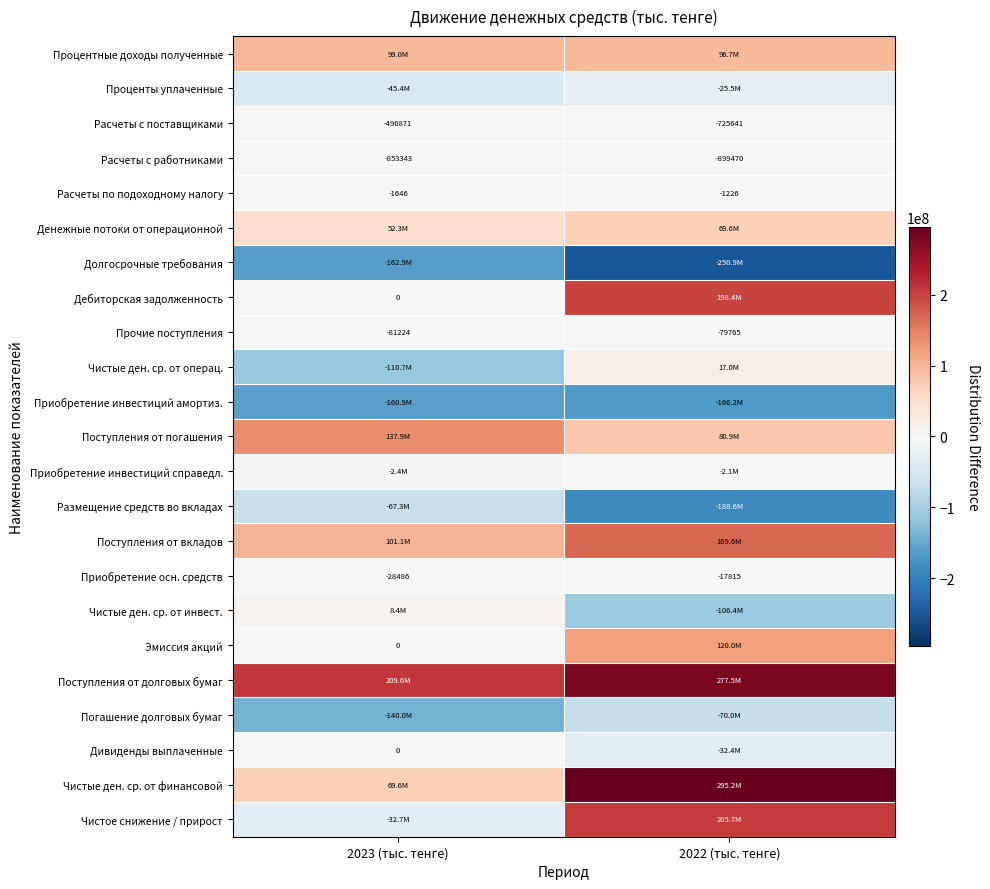

Where is Прочие поступления nearest to the value -80494?

2022 (тыс. тенге)